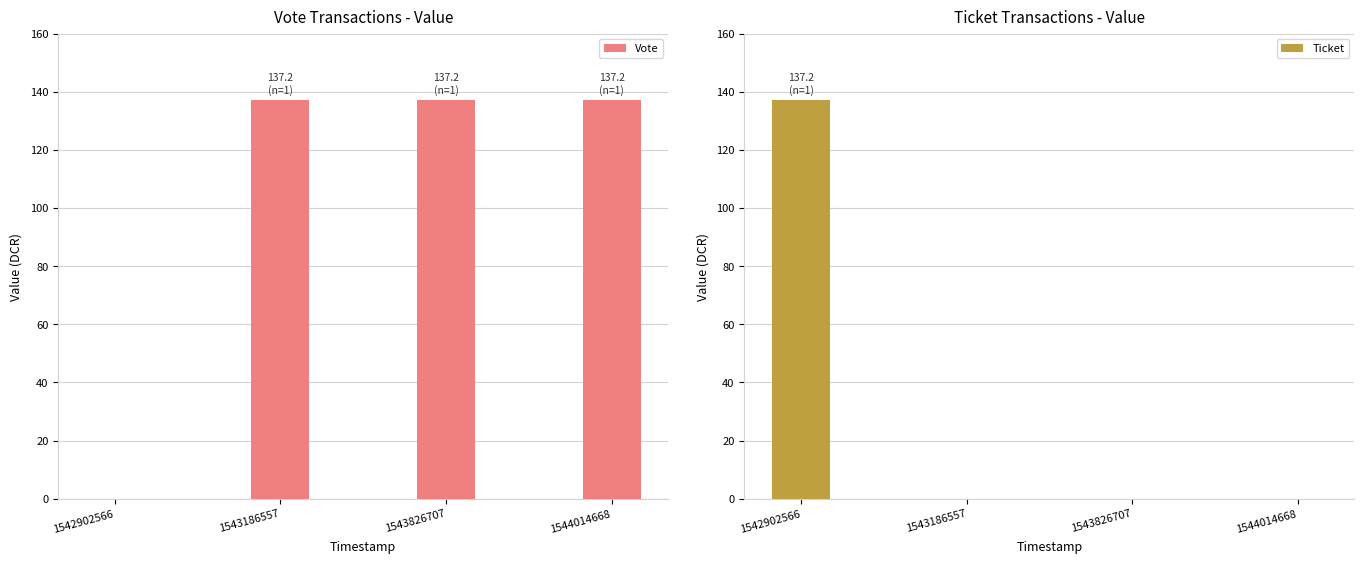

Which series has the largest total across all categories?

Vote